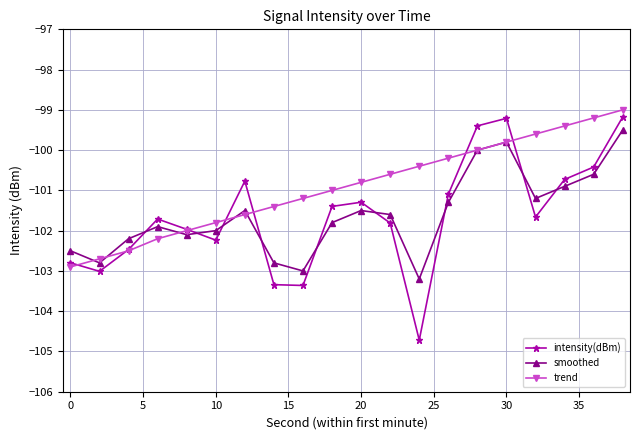

Which series has the widest spread of values?

intensity(dBm)